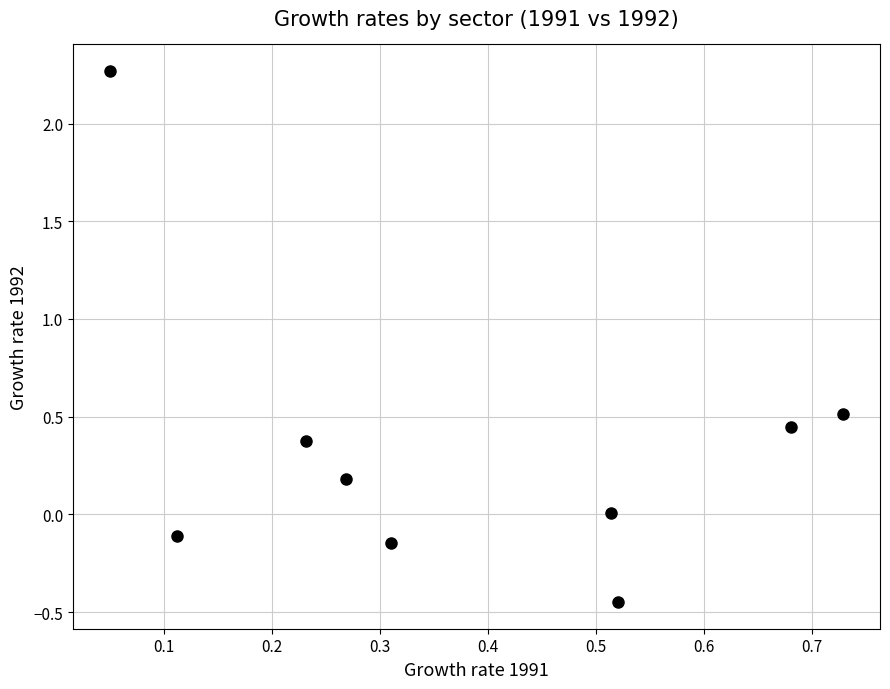

What is the range of X values (max minus min)?

0.7